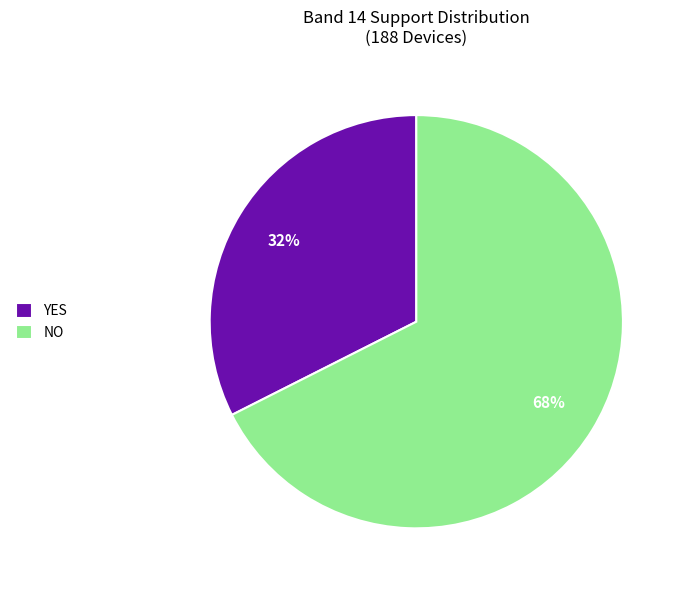

How many slices are in this pie chart?

2